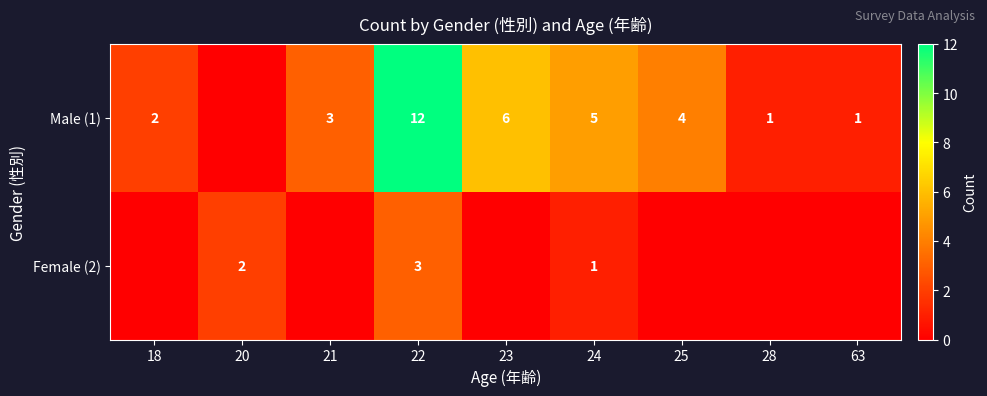

Is it true that Male (1) equals 6 at 23?

True